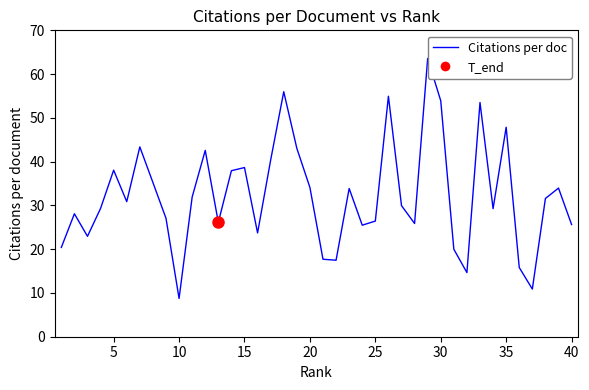

How many series are shown in this chart?

1